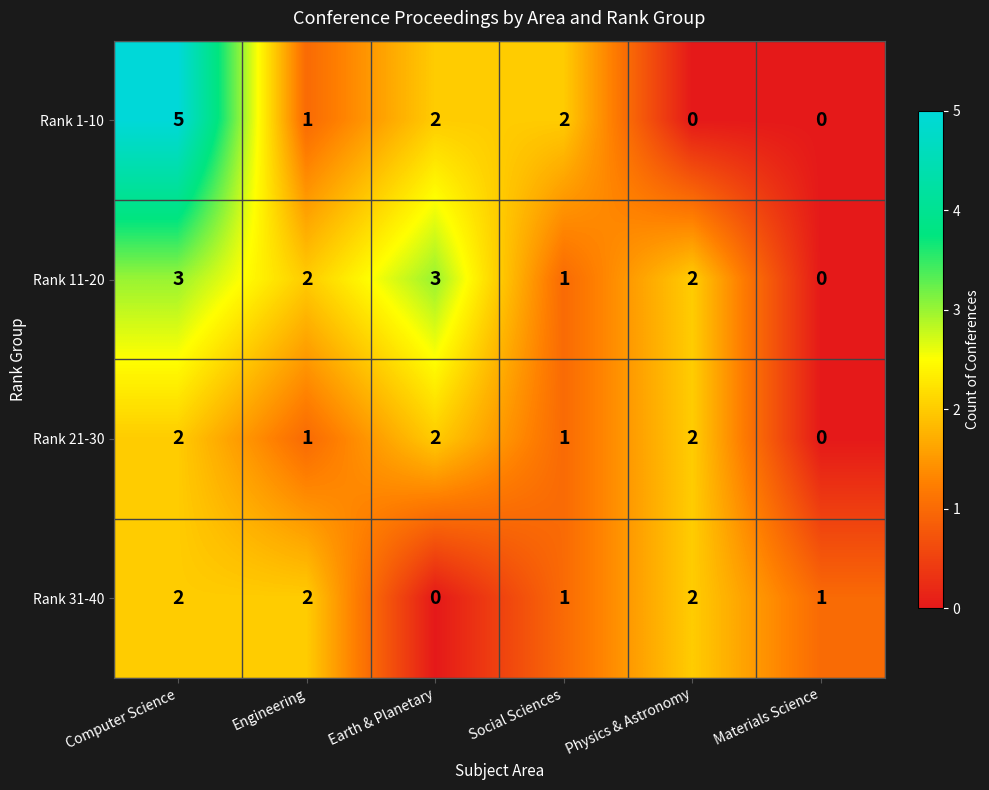

What is the sum of all Rank 11-20 values?

11